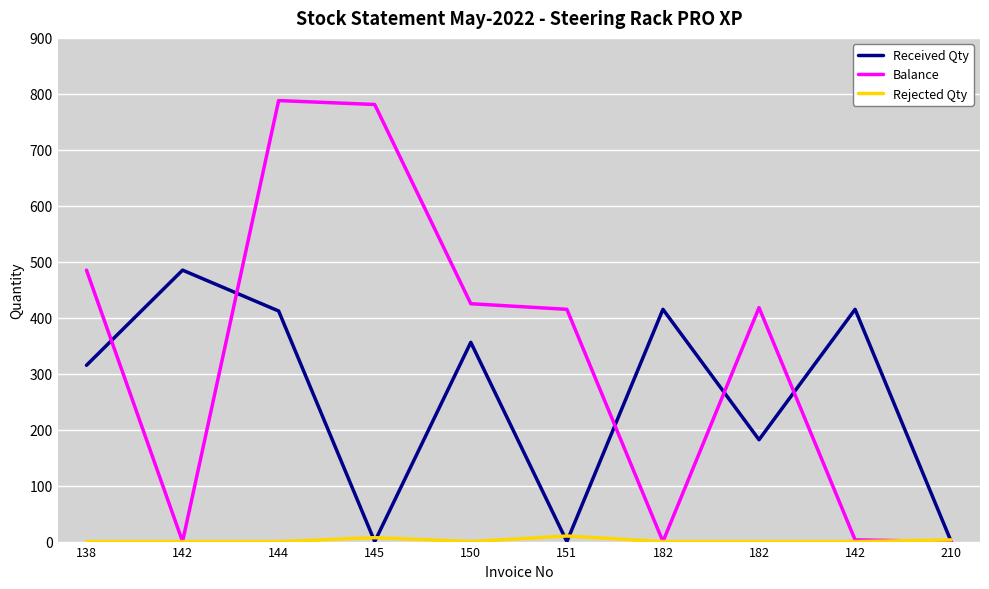

Does the chart have visible grid lines?

Yes